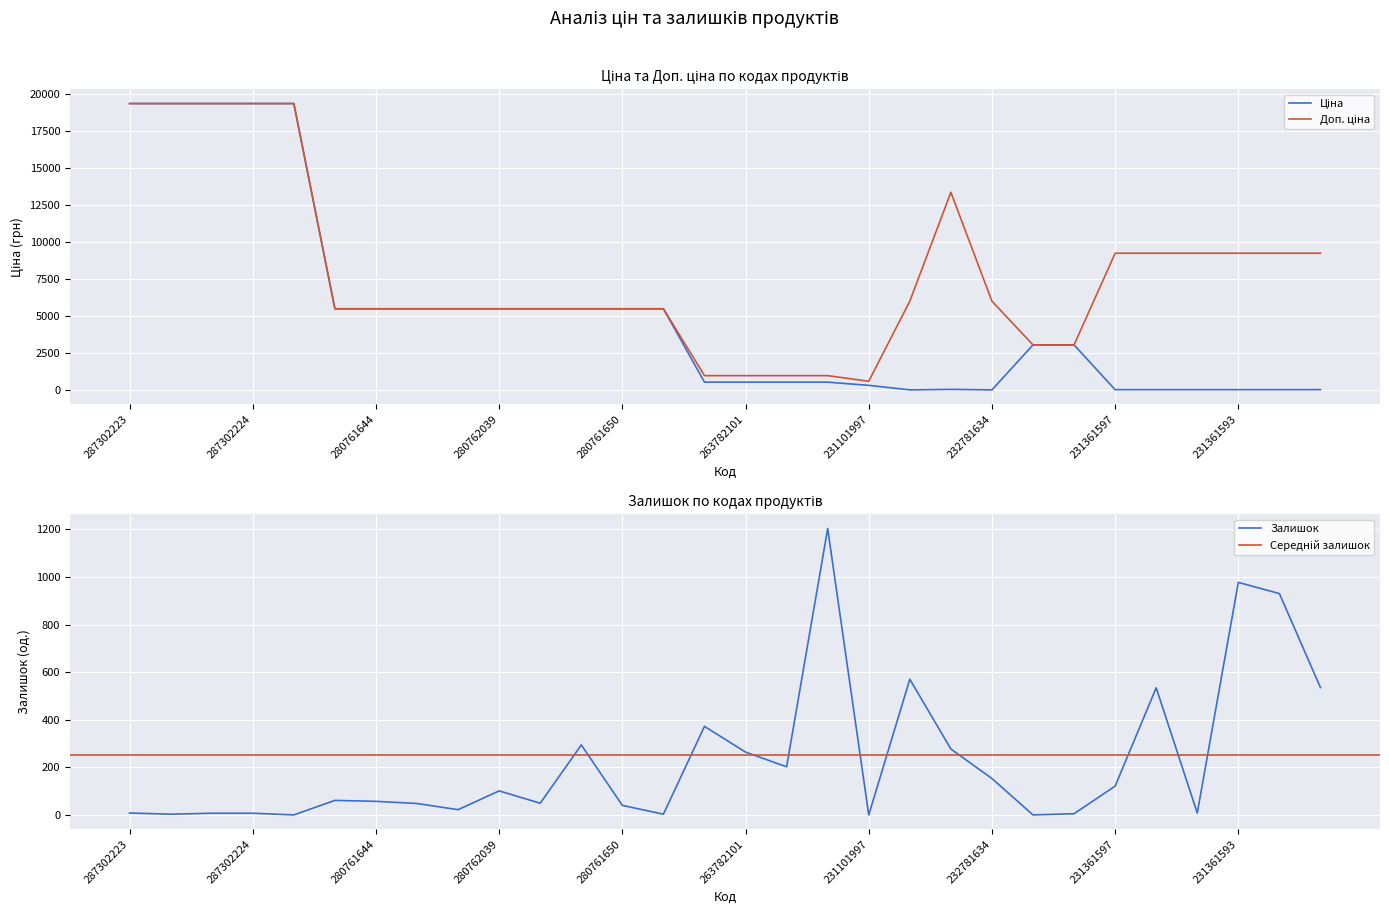

True or false: Доп. ціна has a value of 5552.5 at 231361593.

False